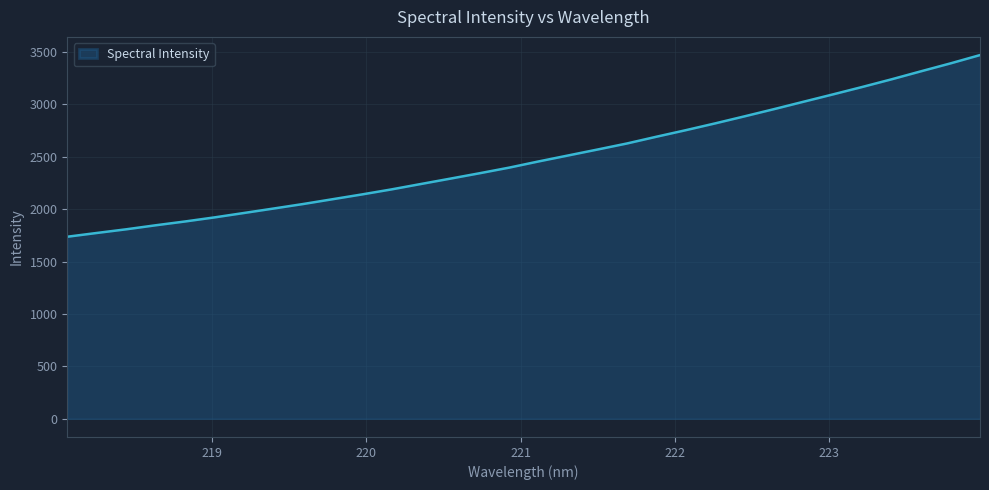

How many values are below 2455?

16